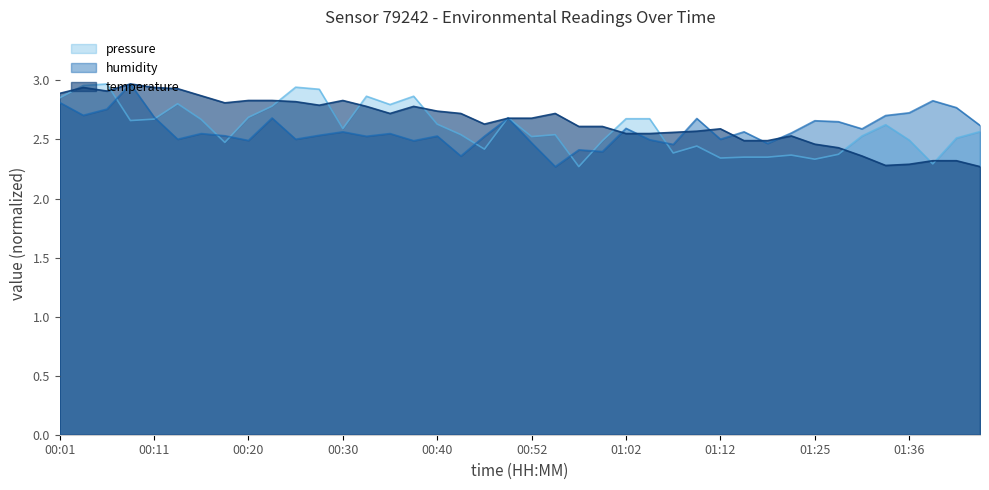

At which category is the sum across all series the highest?

00:06